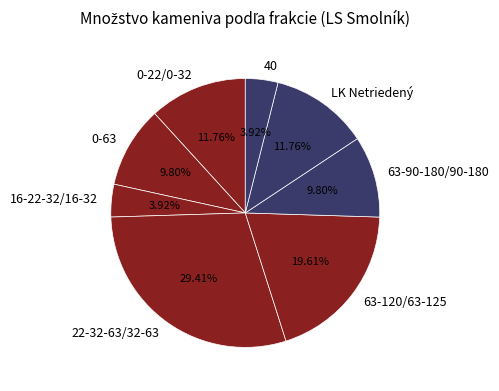

True or false: 63-90-180/90-180 accounts for 24% of the total.

False